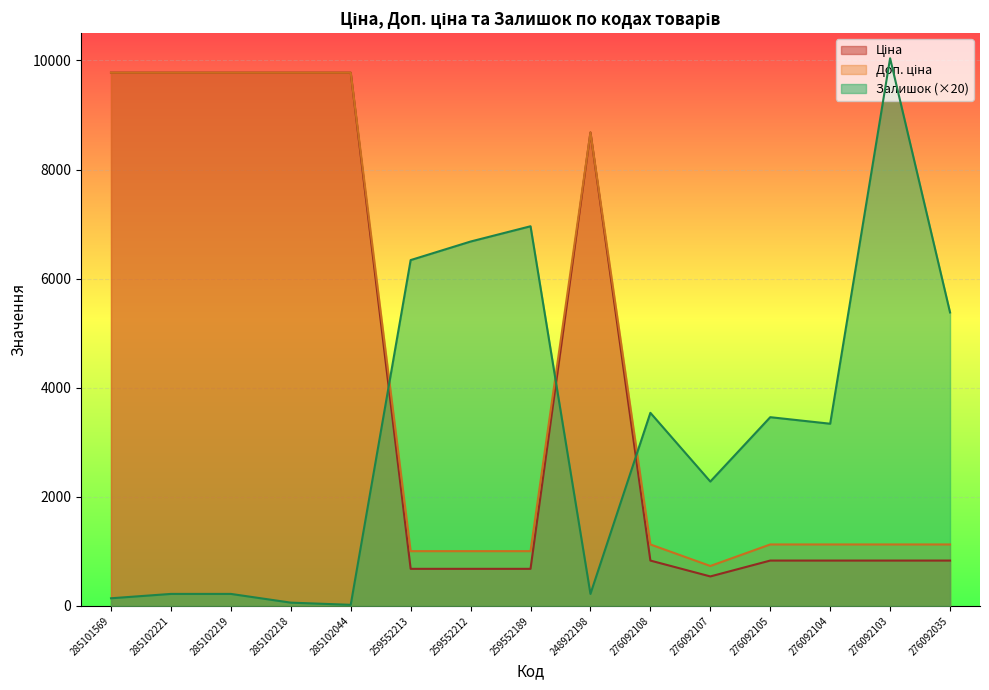

What is the average value of the Ціна series?

4286.3